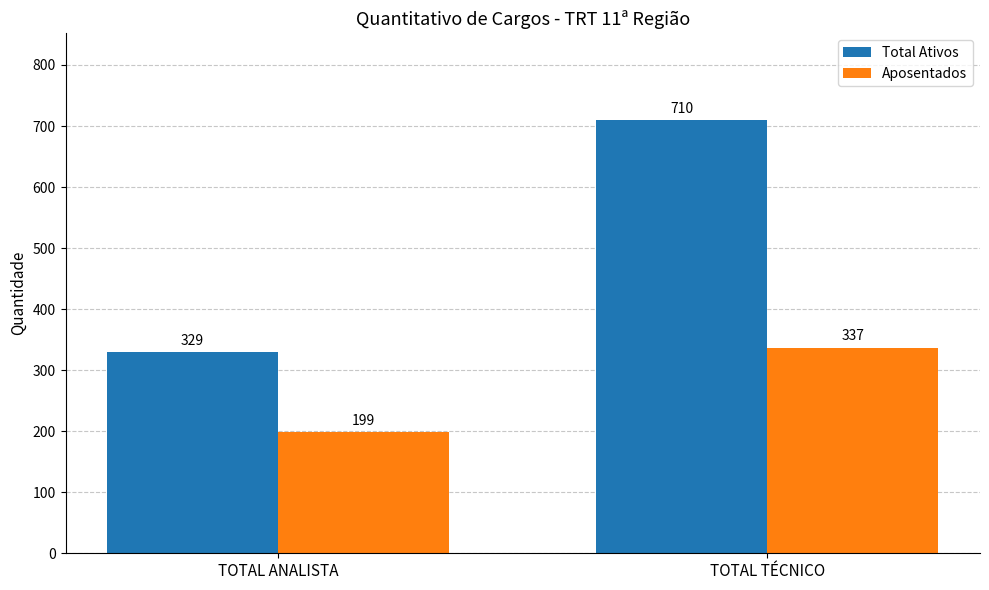

The value of Total Ativos at TOTAL ANALISTA is 329. True or false?

True